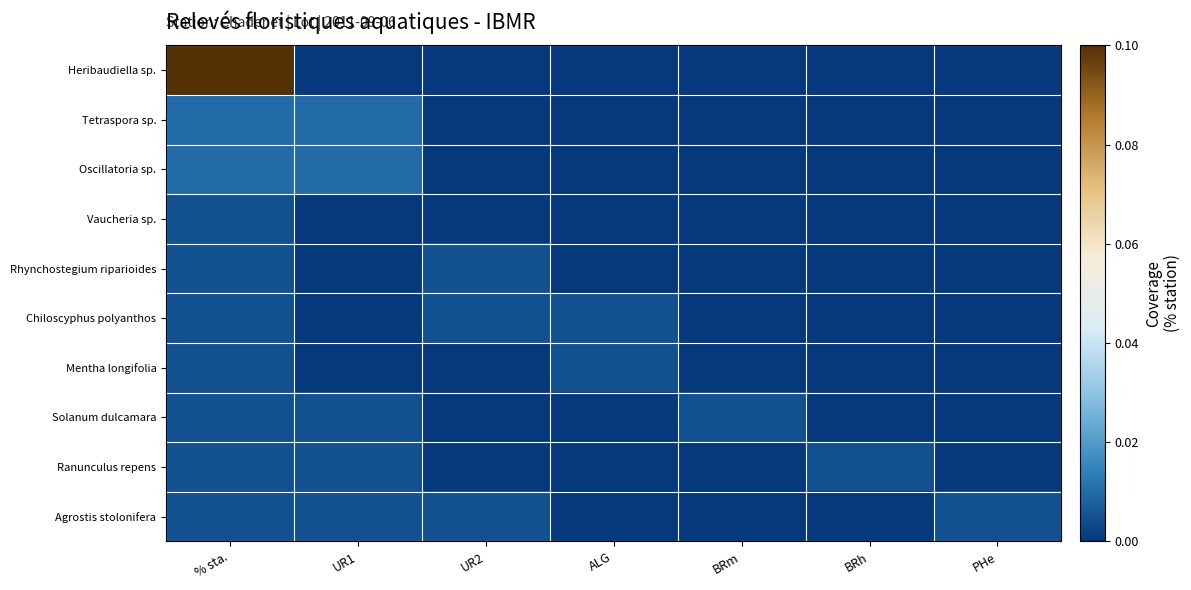

Which series has the largest range (max minus min)?

Heribaudiella sp.